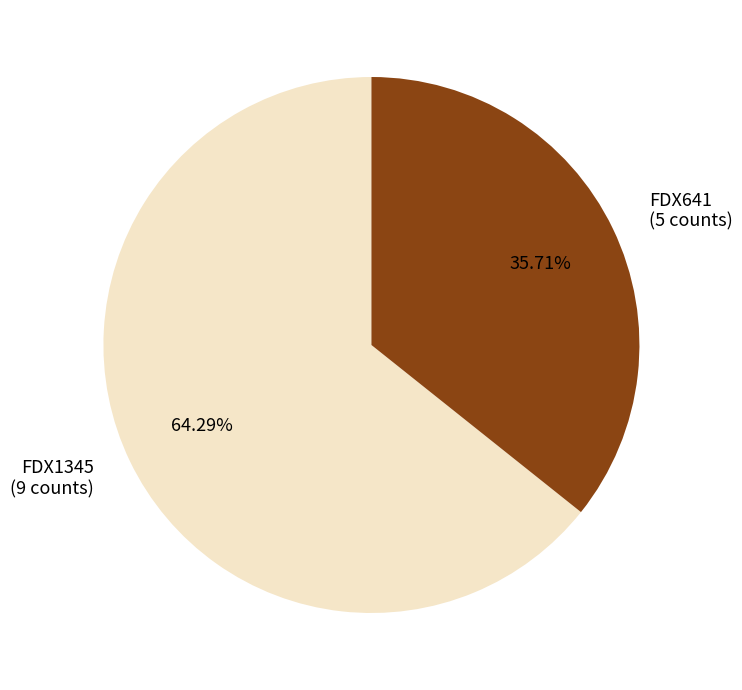

How many segments does this pie chart have?

2